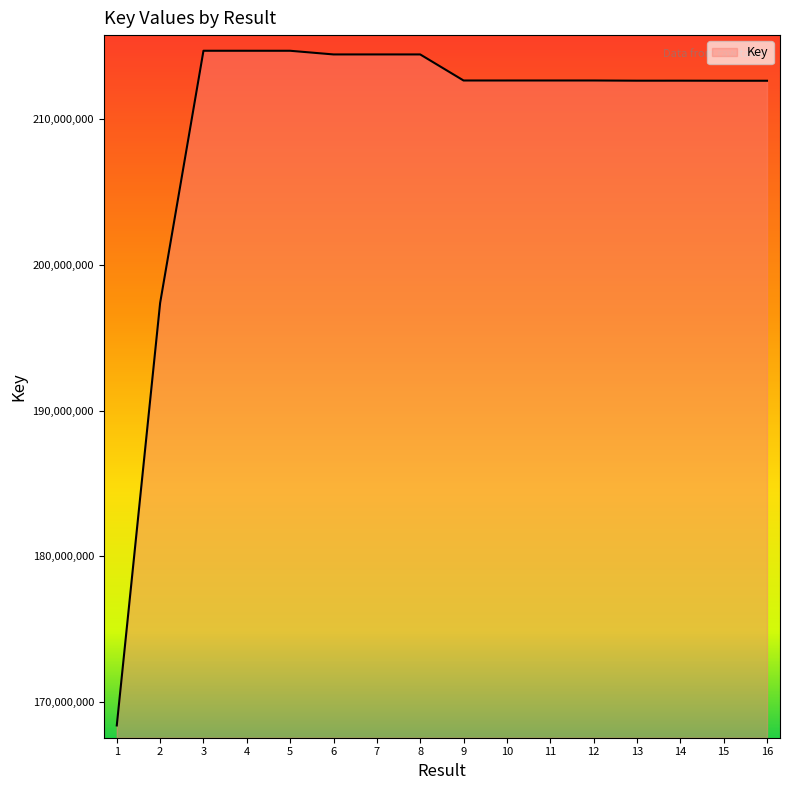

Is it true that the value at 7 is 214439916?

True